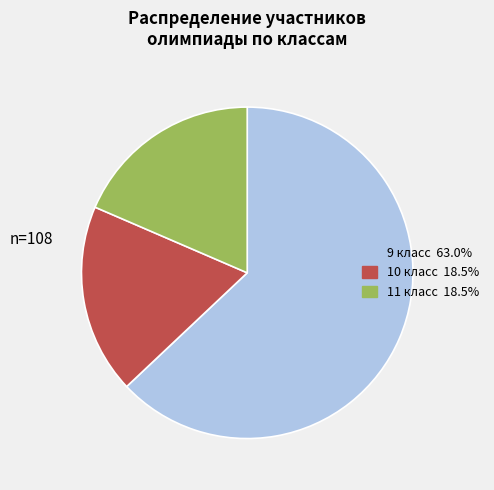

Approximately how many times larger is the value at 11 compared to 10?

1.0